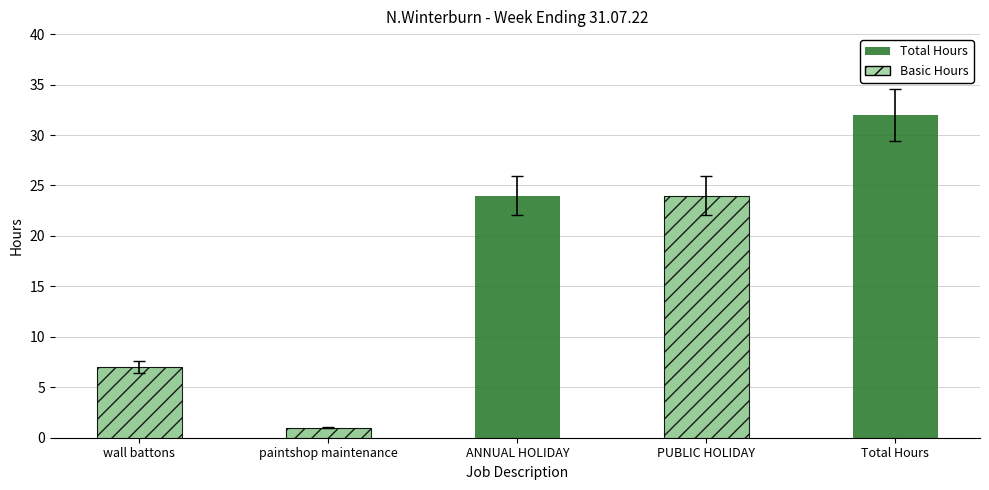

What is the sum of all Basic Hours values?

32